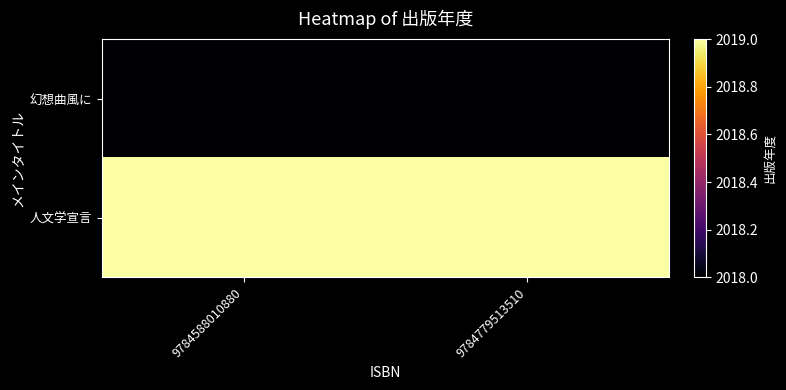

Reading left to right, what are all the values shown in this chart?

幻想曲風に: 9784588010880=2018	9784779513510=2018
人文学宣言: 9784588010880=2019	9784779513510=2019